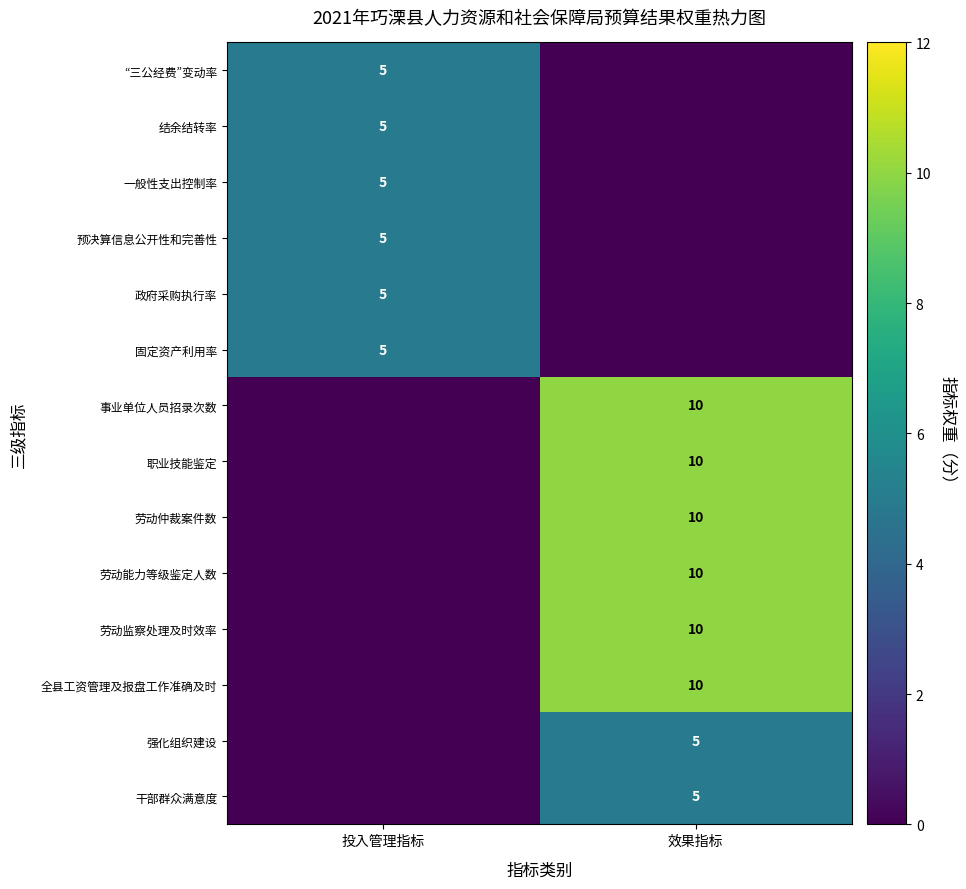

Is it true that 劳动能力等级鉴定人数 equals 10 at 效果指标?

True